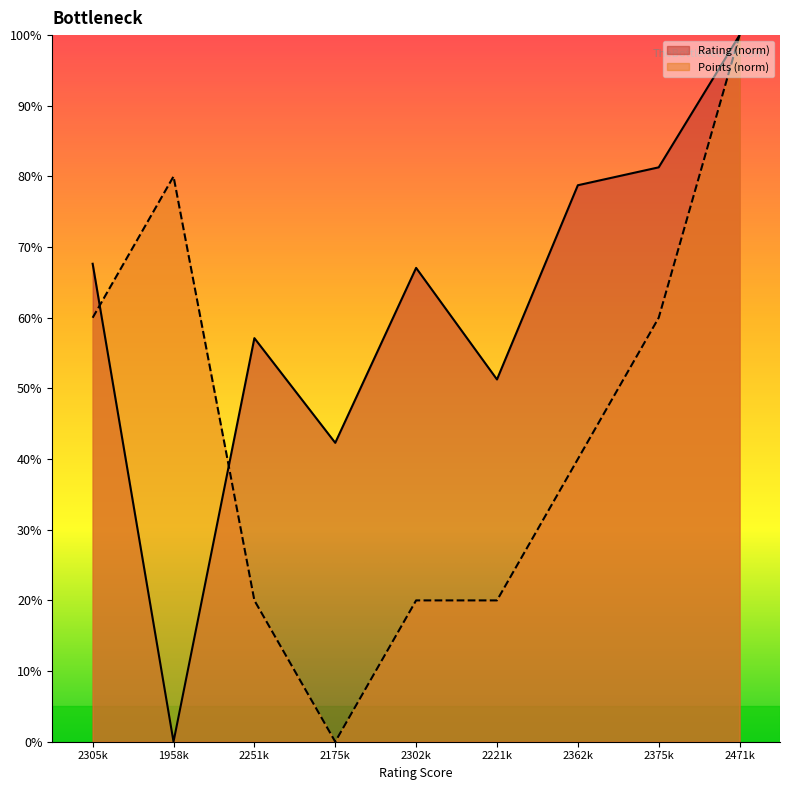

After their last crossing, which series has the higher values: Rating or Points?

Rating